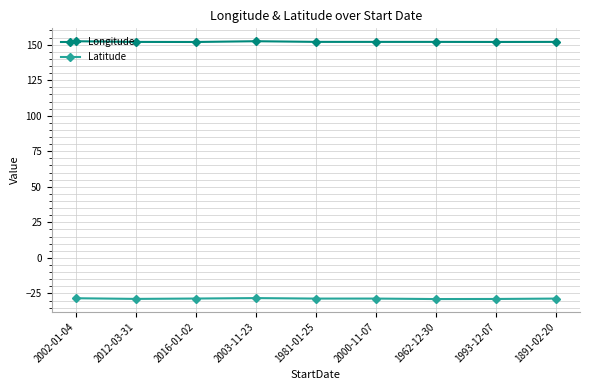

What is the difference between the maximum and second lowest values in the Longitude series?

0.5